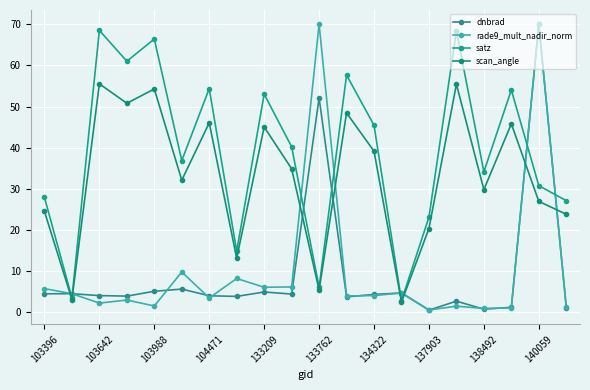

How many lines are shown in the chart?

4